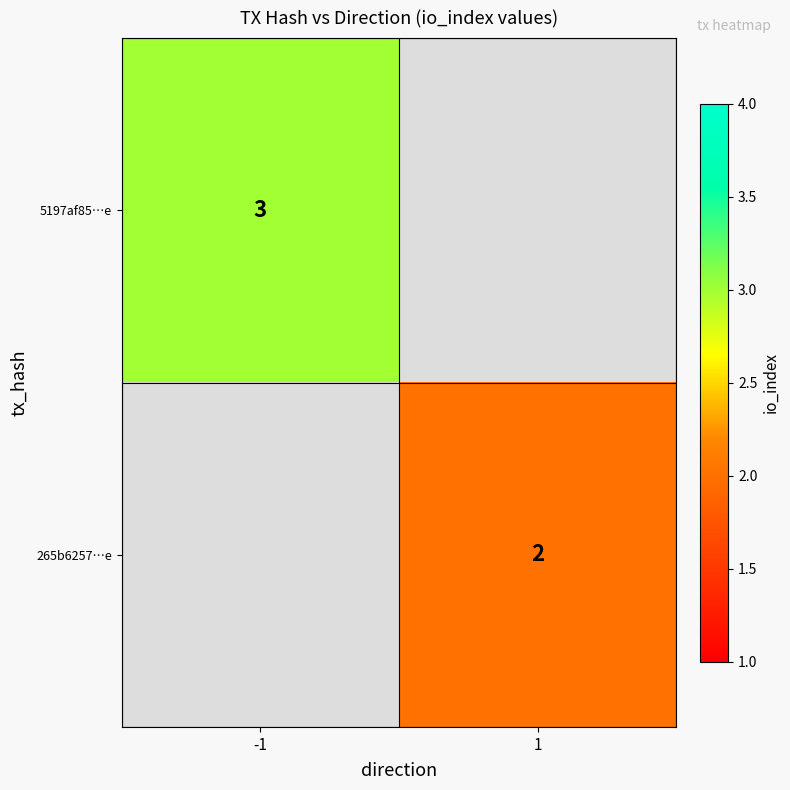

The value of 5197af85…e at -1 is 1. True or false?

False